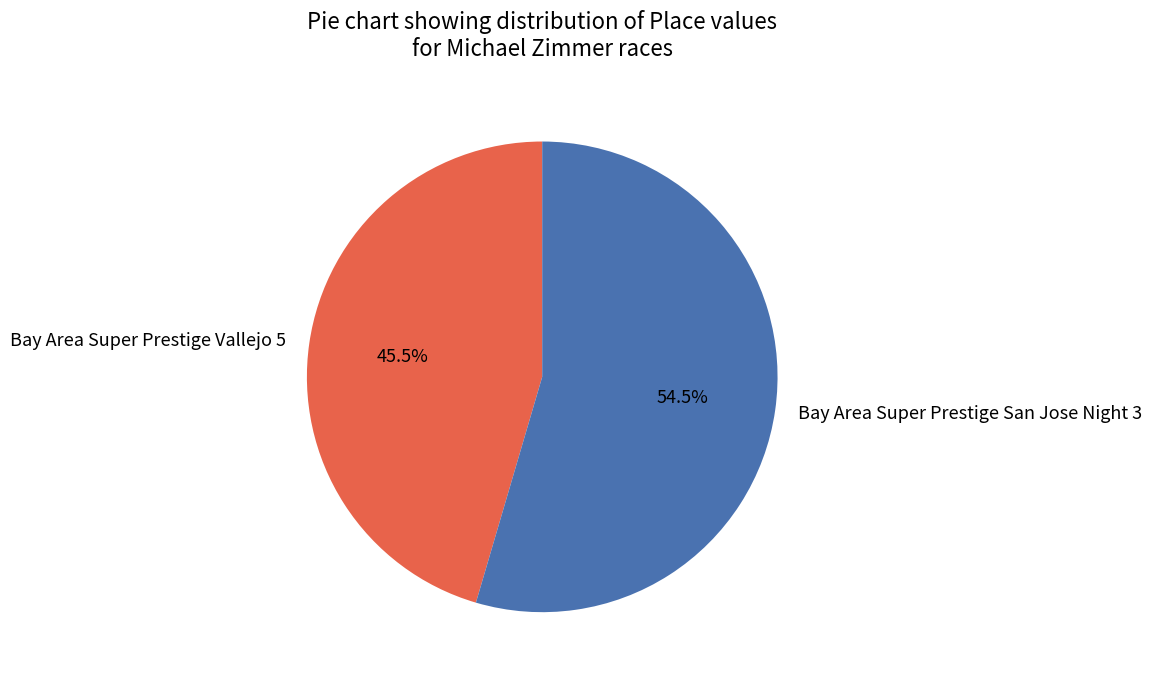

Which category has the biggest portion of the pie?

Bay Area Super Prestige San Jose Night 3